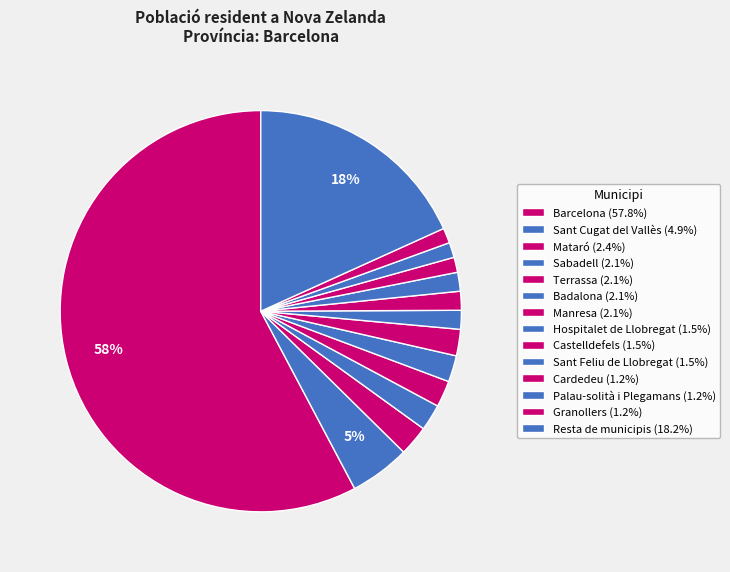

To the nearest percent, what percentage of the pie is Cardedeu?

1%